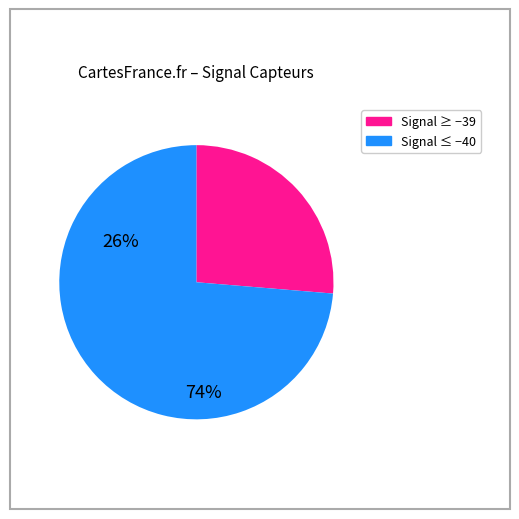

Is there a majority slice in this chart?

Yes